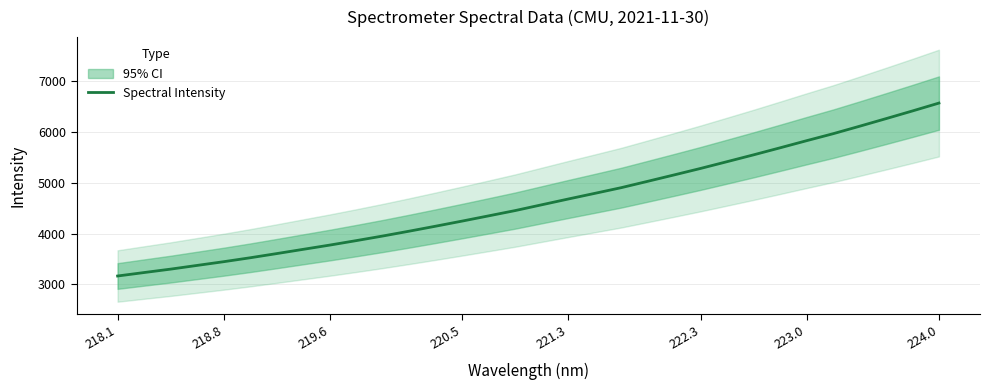

How many lines are shown in the chart?

1